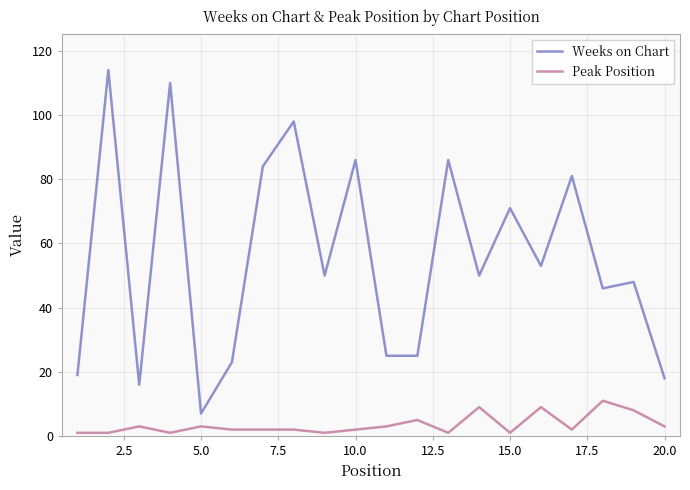

Reading left to right, extract all data points from this chart.

Weeks on Chart: 19	114	16	110	7	23	84	98	50	86	25	25	86	50	71	53	81	46	48	18
Peak Position: 1	1	3	1	3	2	2	2	1	2	3	5	1	9	1	9	2	11	8	3